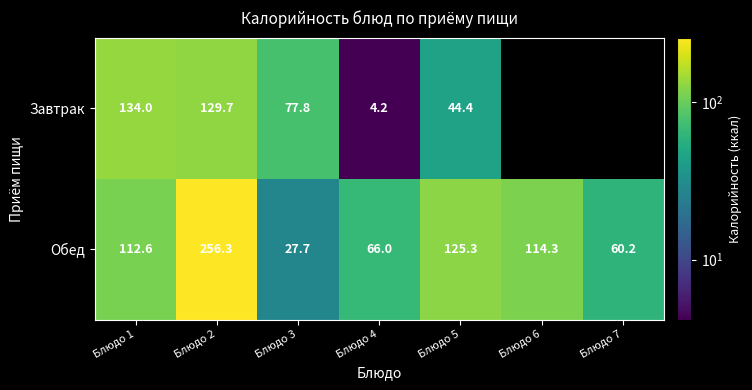

What is the difference between the second highest and minimum values in the Обед series?

97.6